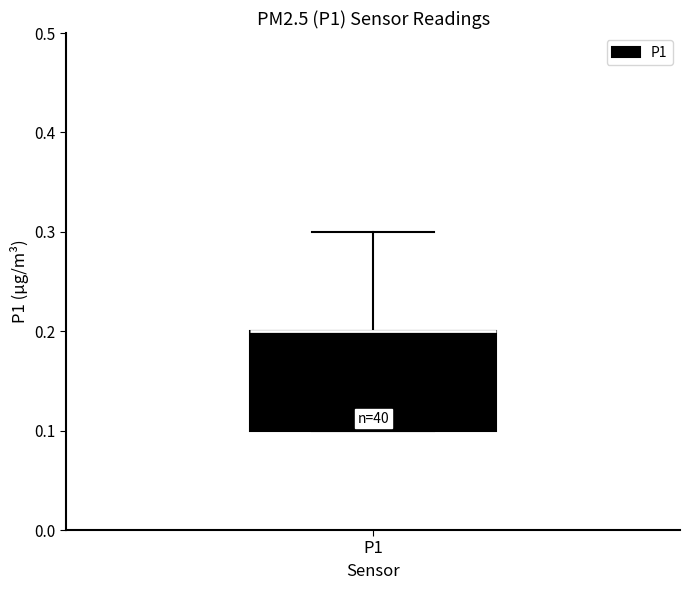

Read this box plot against the y-axis: the position of the median line, the range covered by the box, and the ends of both whiskers. The values are not printed on the chart, so give them approximately, as read against the axis.

median 0.2 (drawn on the box's upper edge), box 0.1 to 0.2, whiskers 0.1 to 0.3